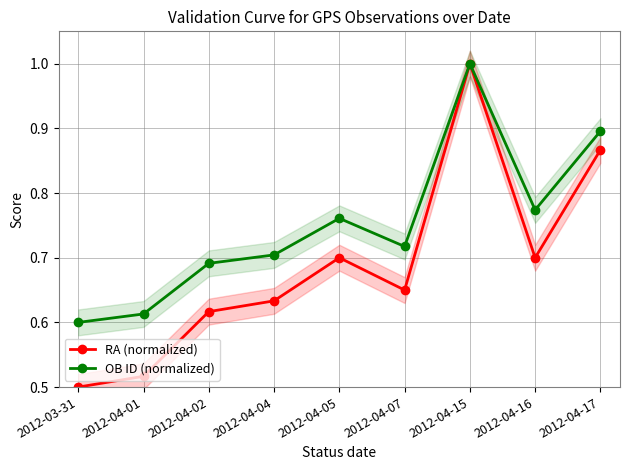

What is the lowest value of the RA (normalized) series?

0.5